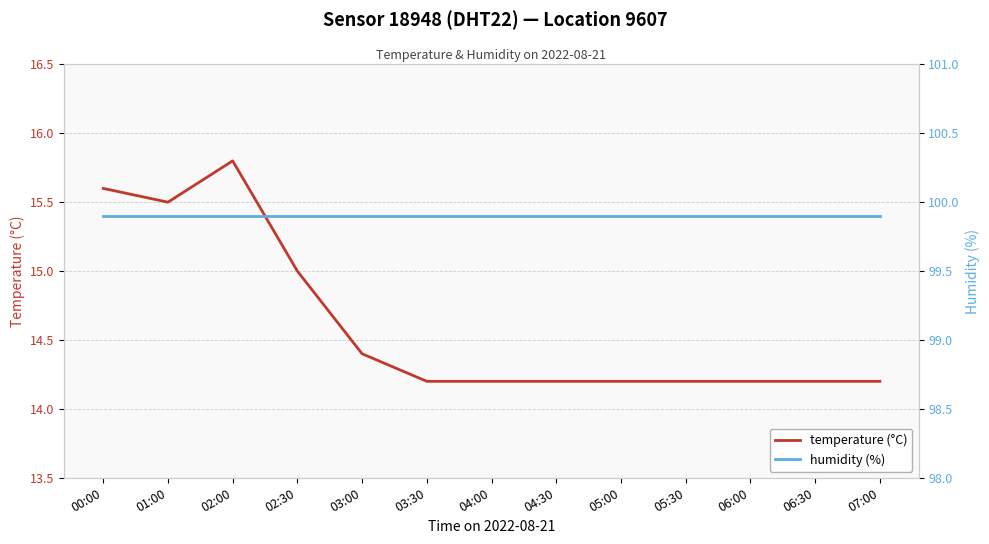

Rank the series by their average value, from lowest to highest.

temperature (°C), humidity (%)